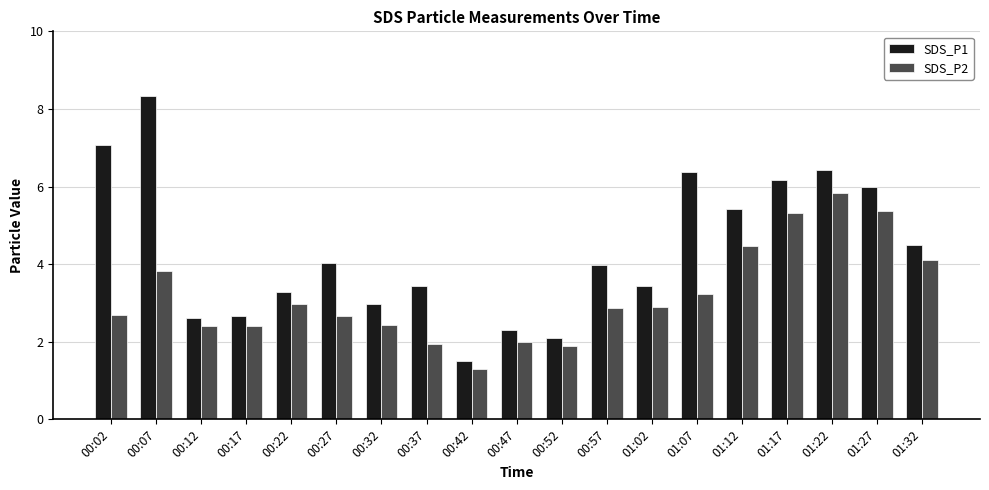

Reading right to left, extract all data points from this chart.

SDS_P1: 01:32=4.5	01:27=6.0	01:22=6.4	01:17=6.2	01:12=5.4	01:07=6.4	01:02=3.4	00:57=4.0	00:52=2.1	00:47=2.3	00:42=1.5	00:37=3.4	00:32=3.0	00:27=4.0	00:22=3.3	00:17=2.7	00:12=2.6	00:07=8.3	00:02=7.1
SDS_P2: 01:32=4.1	01:27=5.4	01:22=5.8	01:17=5.3	01:12=4.5	01:07=3.2	01:02=2.9	00:57=2.9	00:52=1.9	00:47=2.0	00:42=1.3	00:37=1.9	00:32=2.4	00:27=2.7	00:22=3.0	00:17=2.4	00:12=2.4	00:07=3.8	00:02=2.7